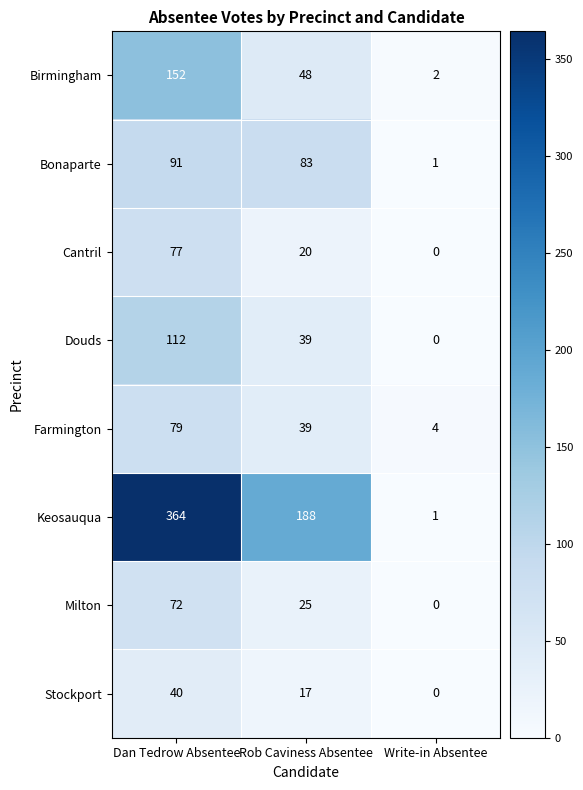

What is the difference between the Cantril values at Dan Tedrow Absentee and Write-in Absentee?

77